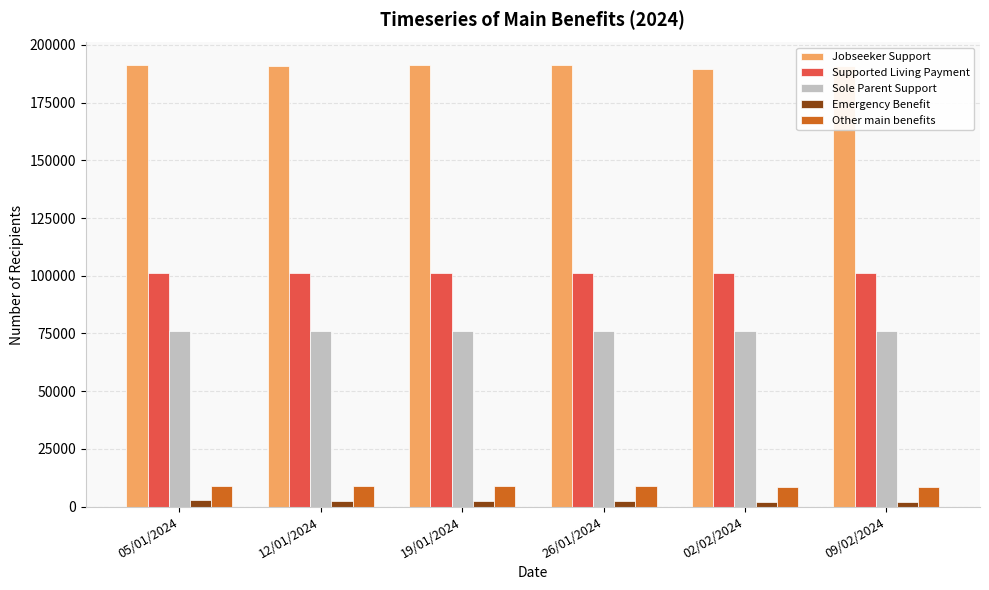

What is the average value of the Other main benefits series?

8808